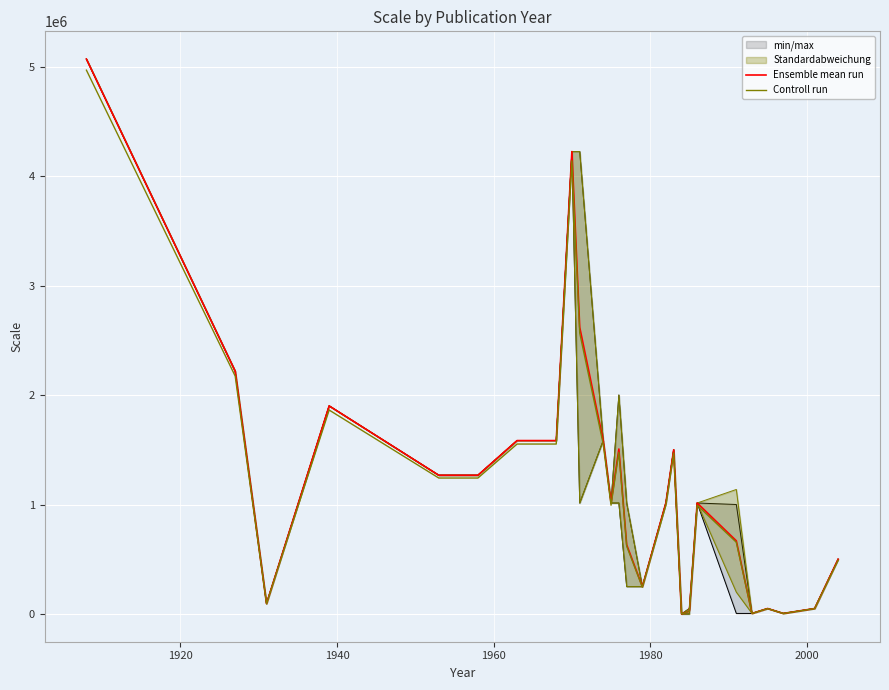

Which series has the widest spread of values?

Ensemble mean run